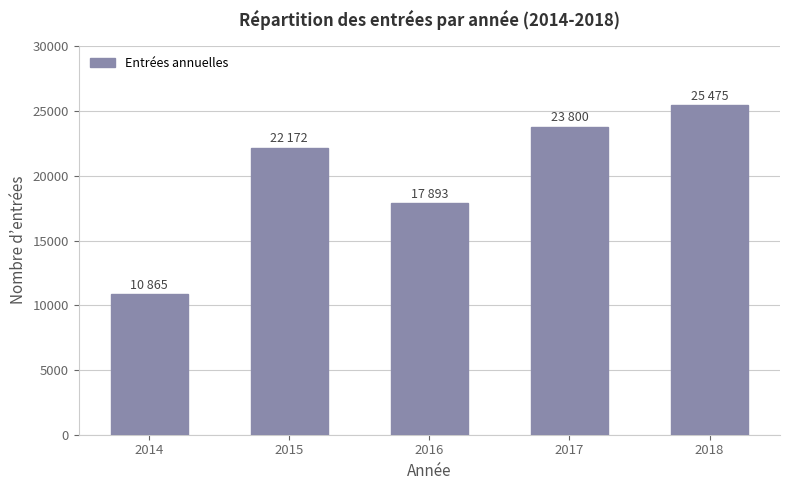

What is the maximum value shown in the chart?

25475